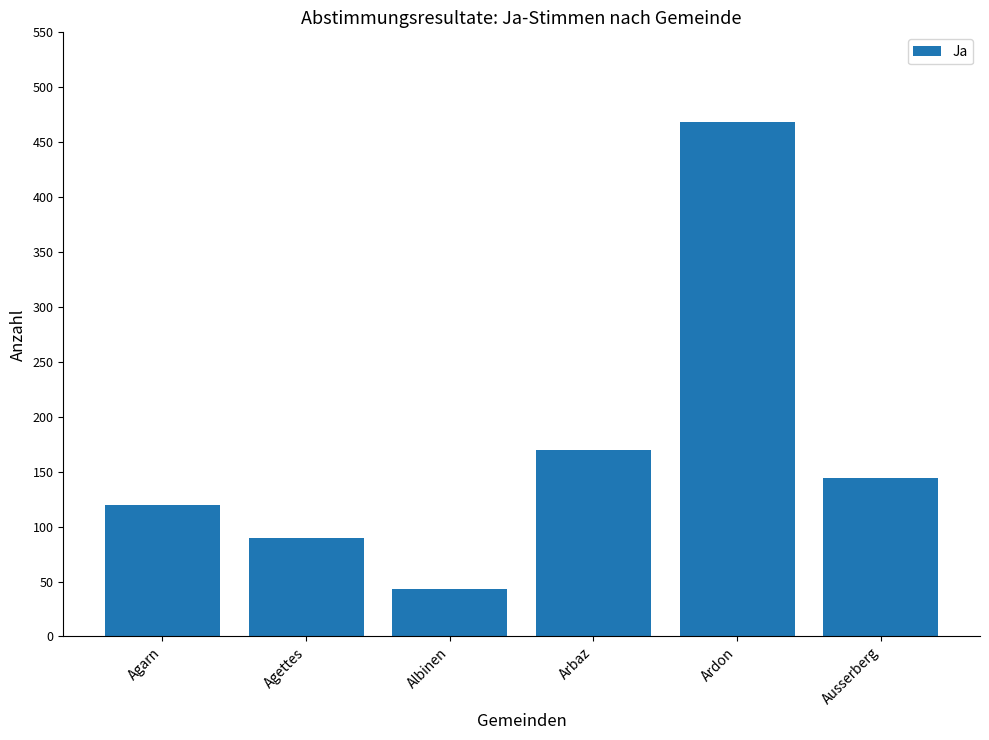

Are the bars grouped side by side (vs. stacked)?

No